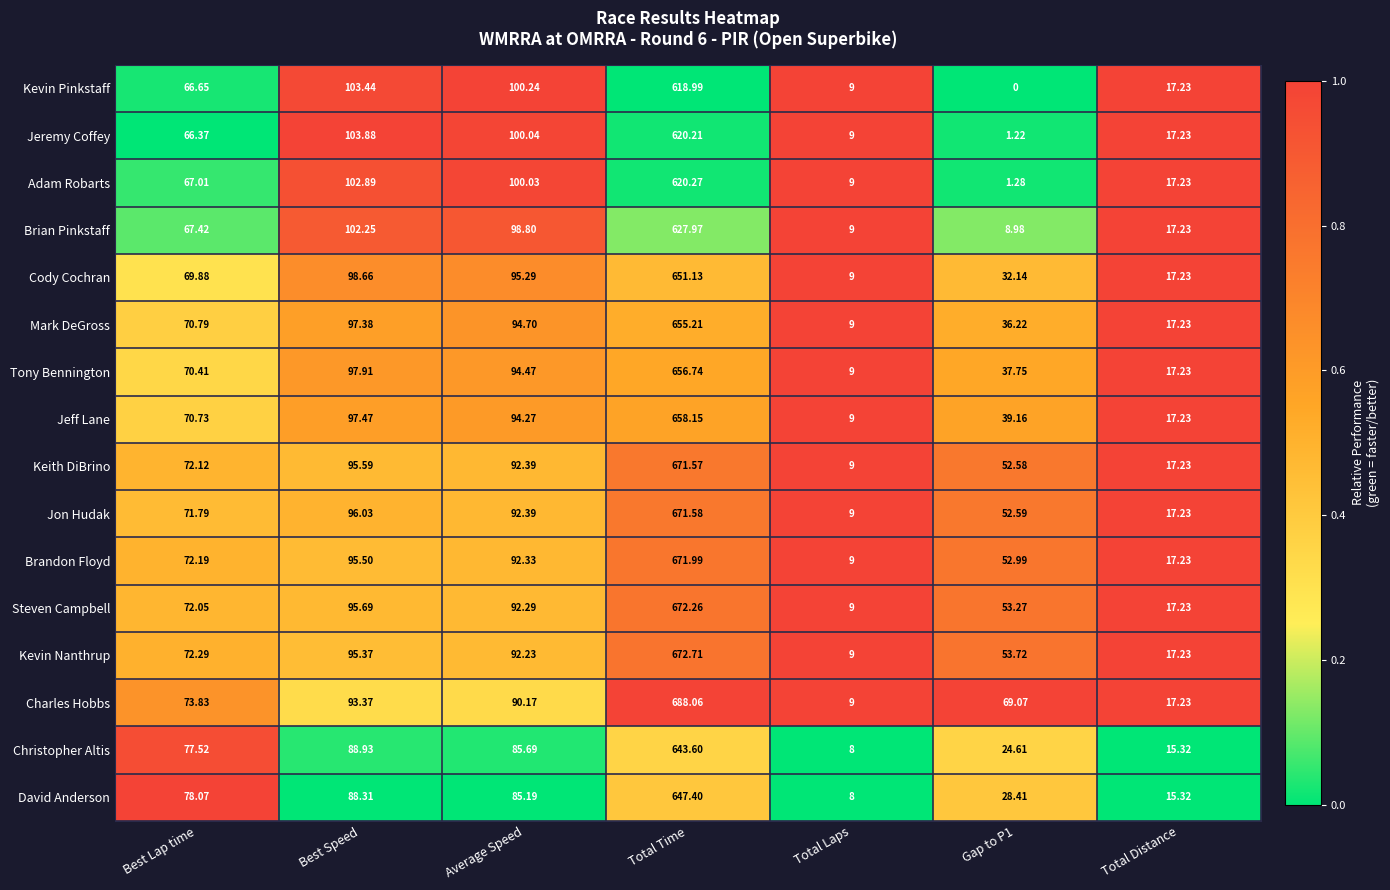

Which series has the largest total across all categories?

Charles Hobbs